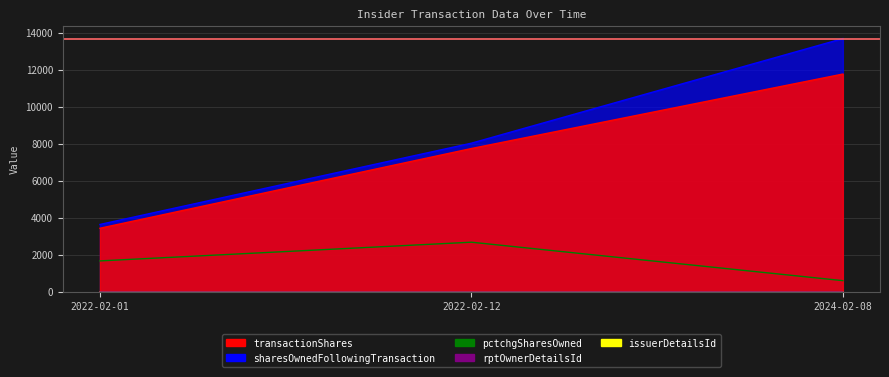

What is the value of the transactionShares point at the 1st from the left?

3443